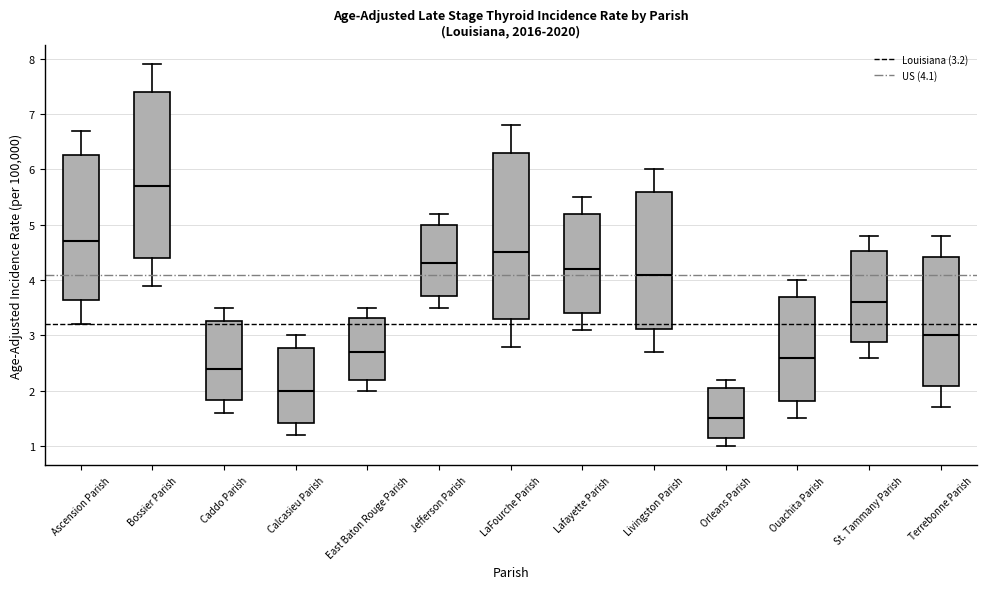

Where does the upper whisker of the box for Jefferson Parish end on the y-axis? The values are not printed on the chart, so give them approximately, as read against the axis.

5.2